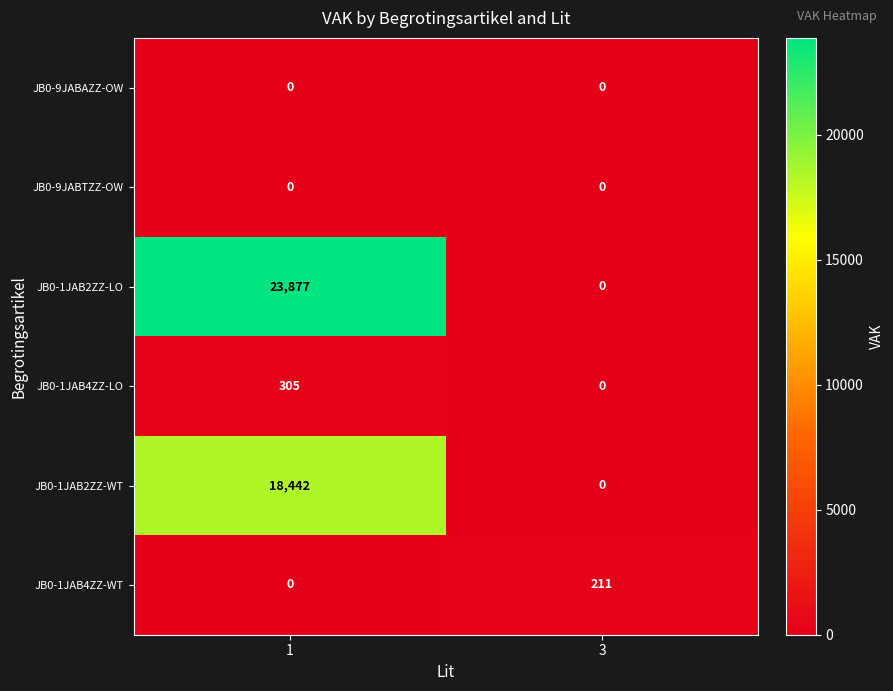

Which series has the largest total across all categories?

JB0-1JAB2ZZ-LO